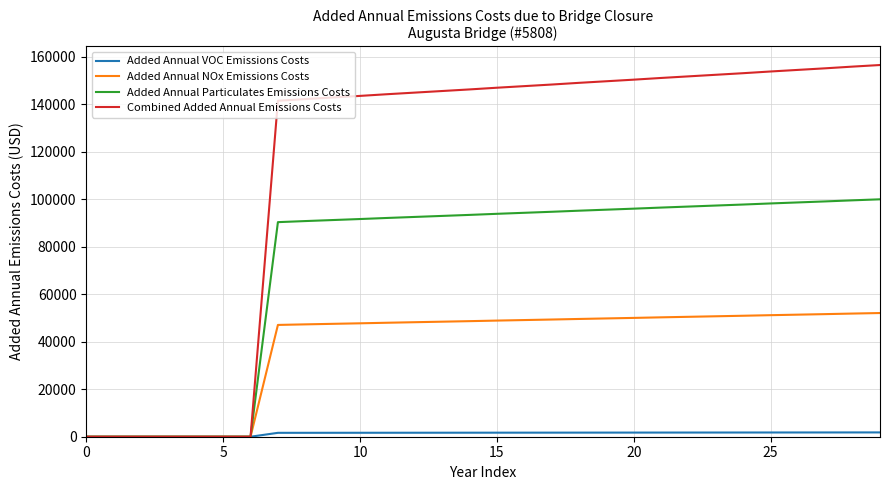

Which series has the widest spread of values?

Combined Added Annual Emissions Costs